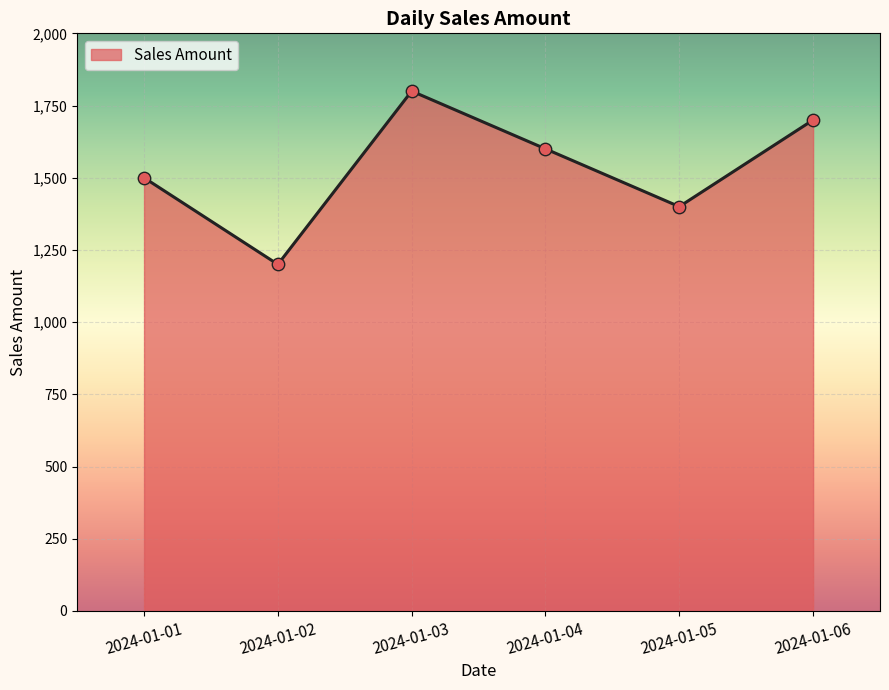

What is the change in value from 2024-01-02 to 2024-01-06?

+500